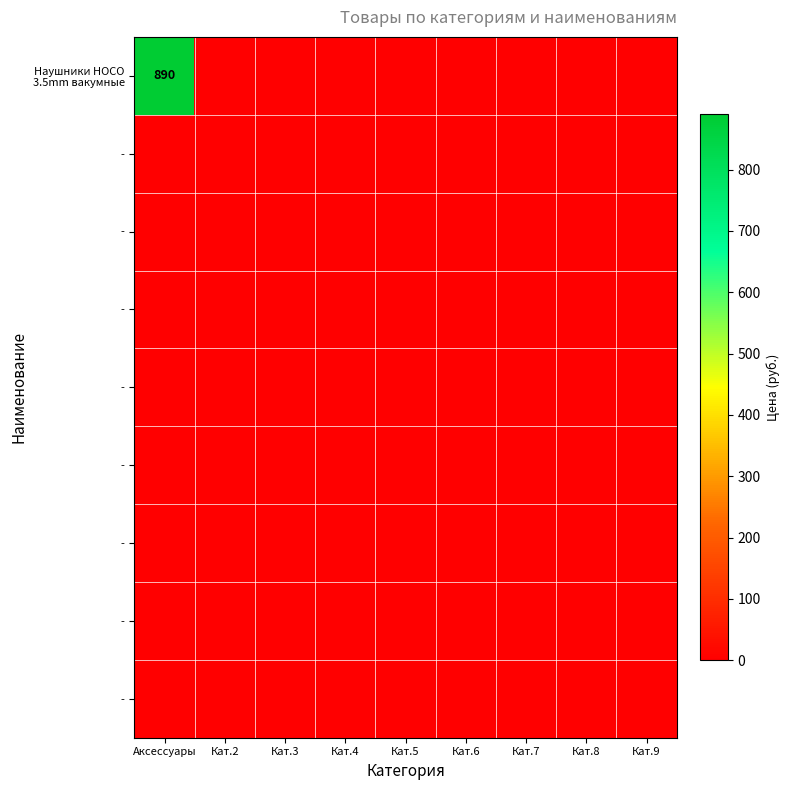

Which has a higher value, Кат.2 or Кат.7?

Кат.2